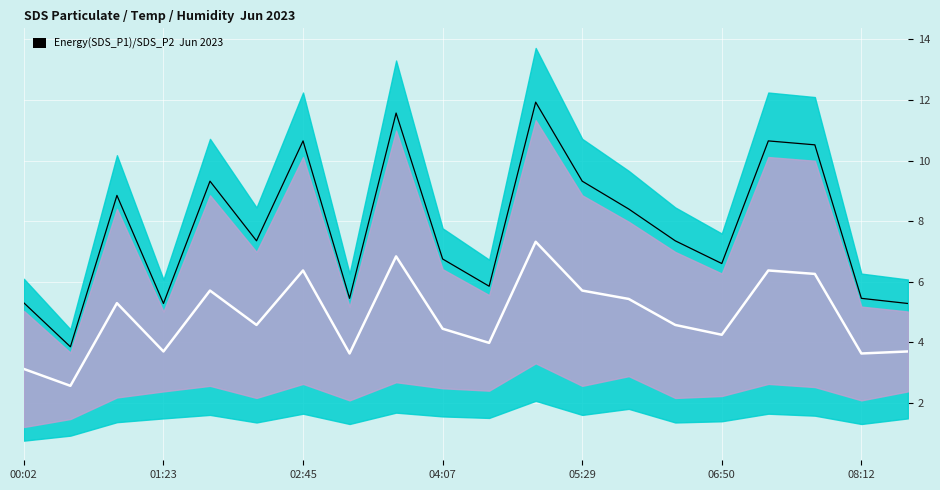

True or false: SDS_P1 and centre intersect in this chart.

False